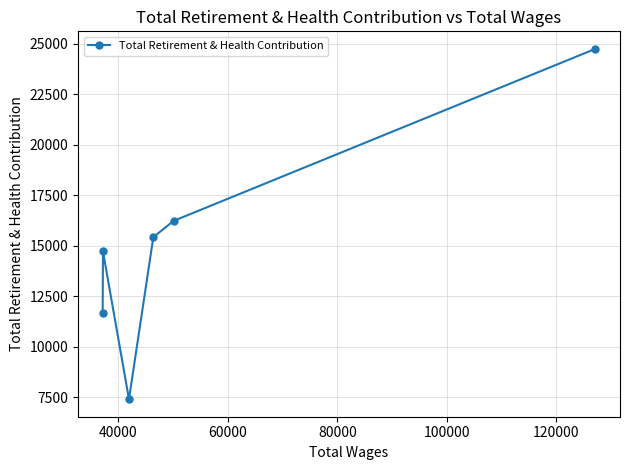

How many distinct data groups are displayed?

1